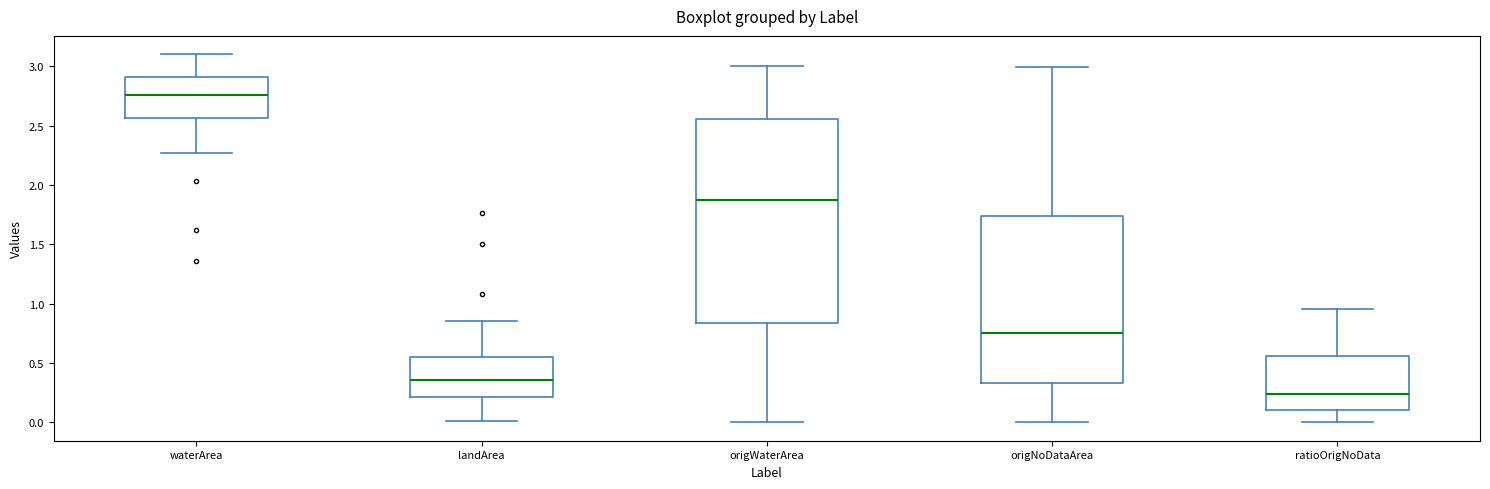

Comparing the boxes themselves (not the whiskers), which one is the tallest?

origWaterArea